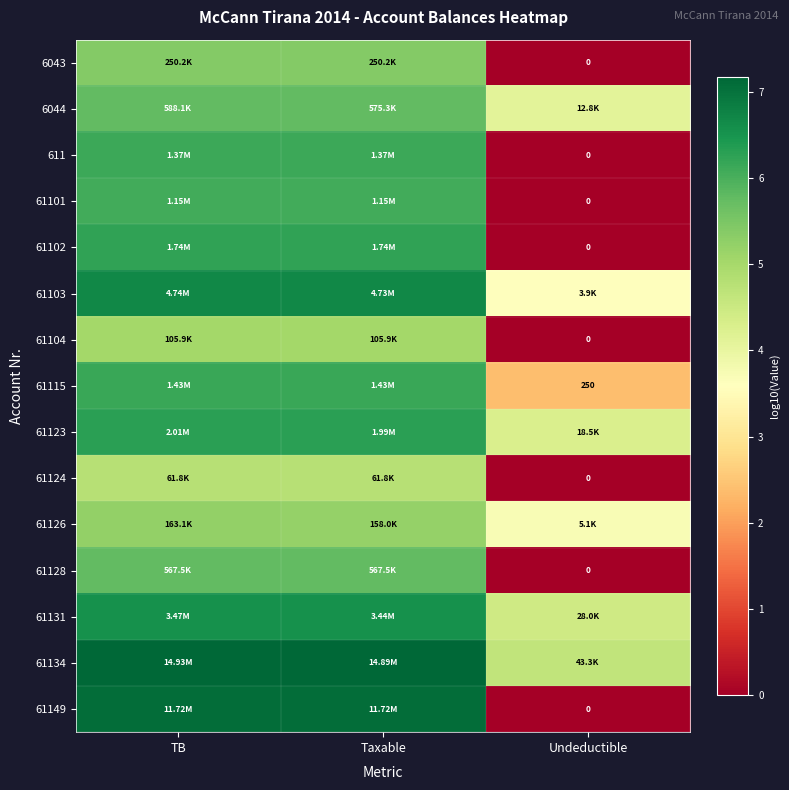

How many 61123 values are between 4 and 6?

1